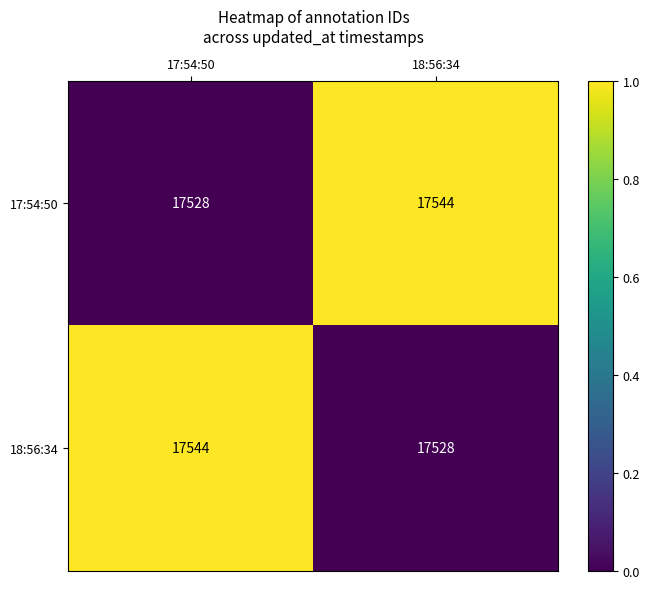

The 18:56:34 series shows 5736 at 18:56:34. True or false?

False